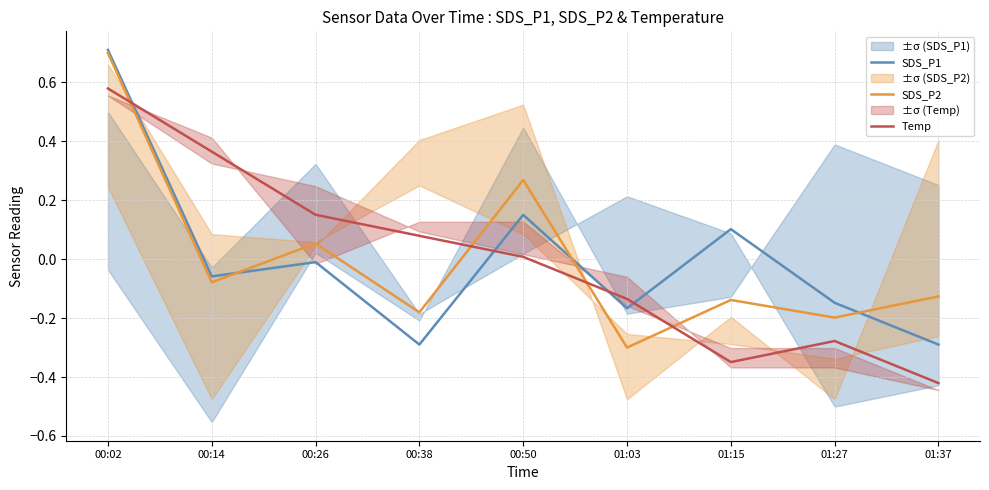

How many series are shown in this chart?

3